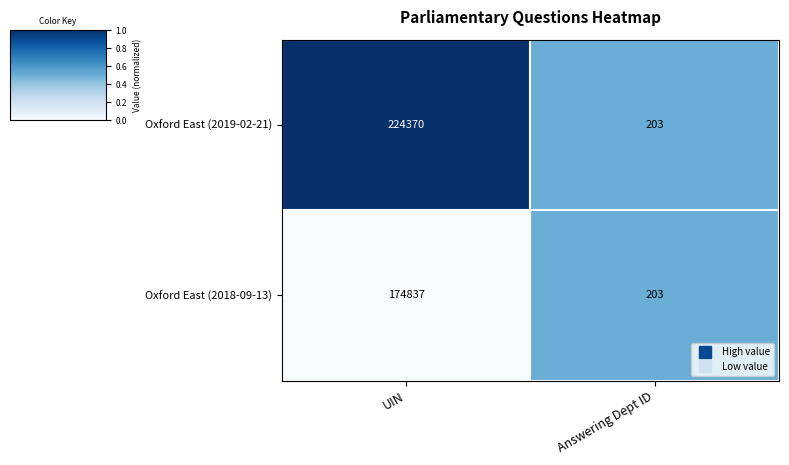

How many categories are shown in the chart?

2